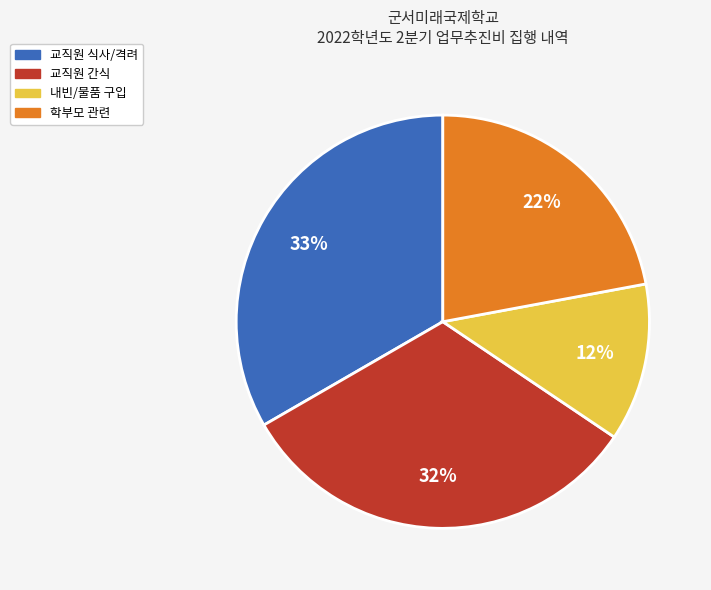

The 학부모 관련 slice represents 9% of the pie. True or false?

False